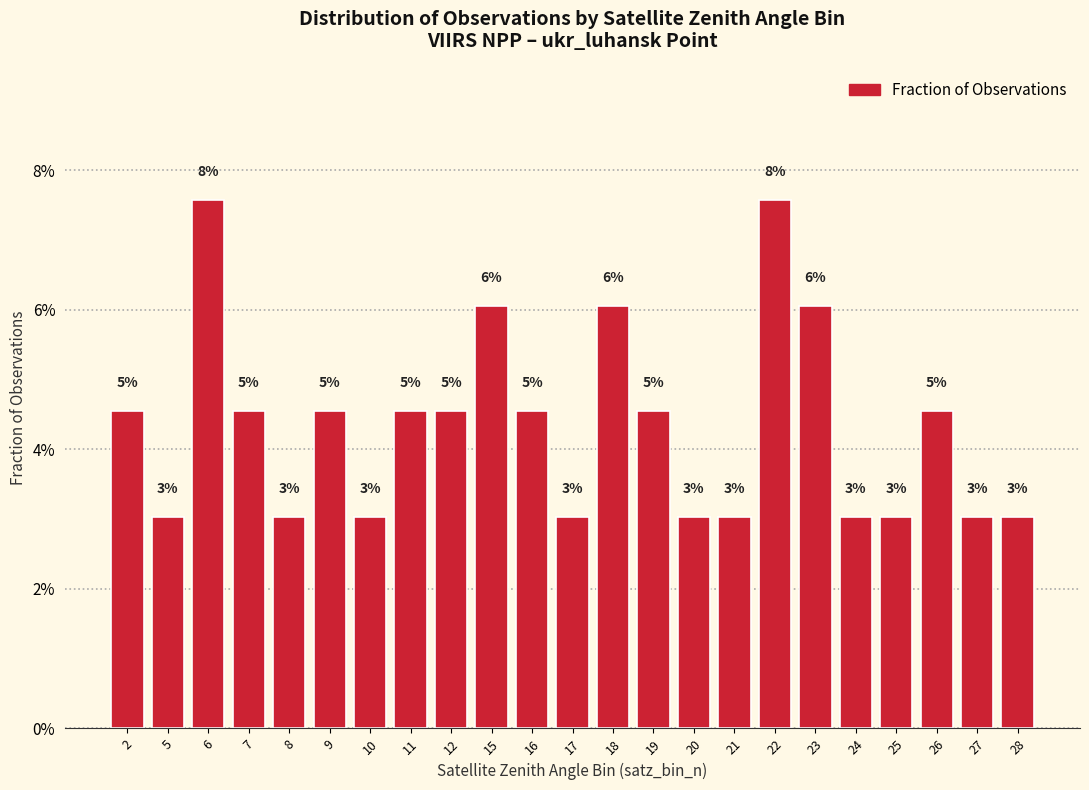

At which category does the chart reach its minimum across all series?

5